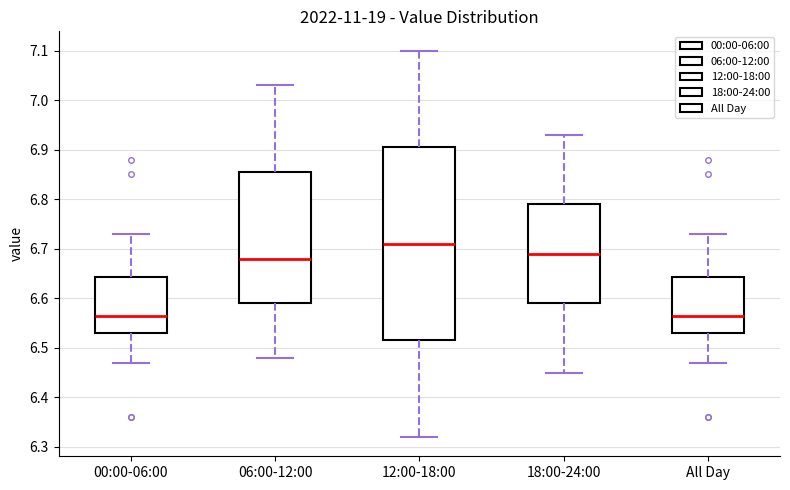

Comparing the boxes themselves (not the whiskers), which one is the tallest?

12:00-18:00